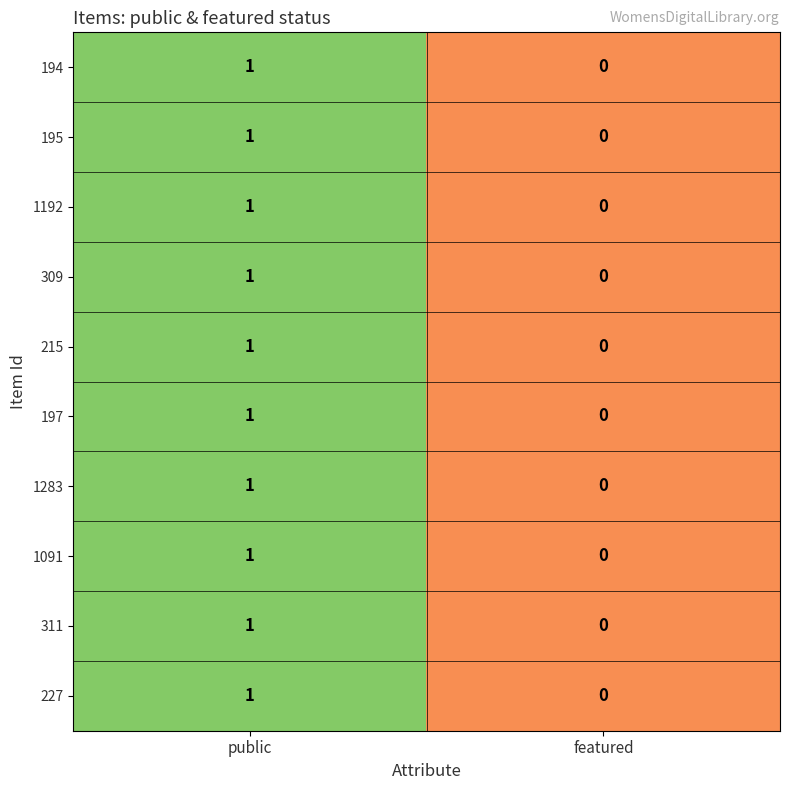

How many series are shown in this chart?

10